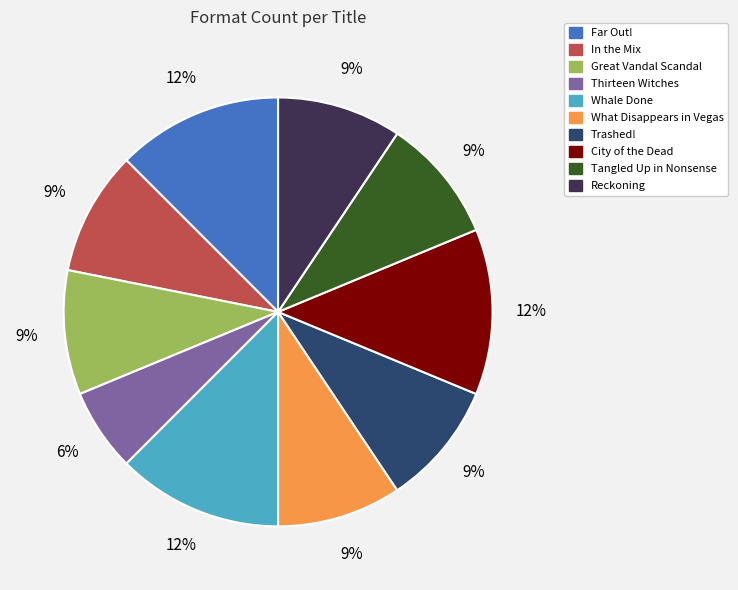

Is there any slice that represents more than half of the pie?

No